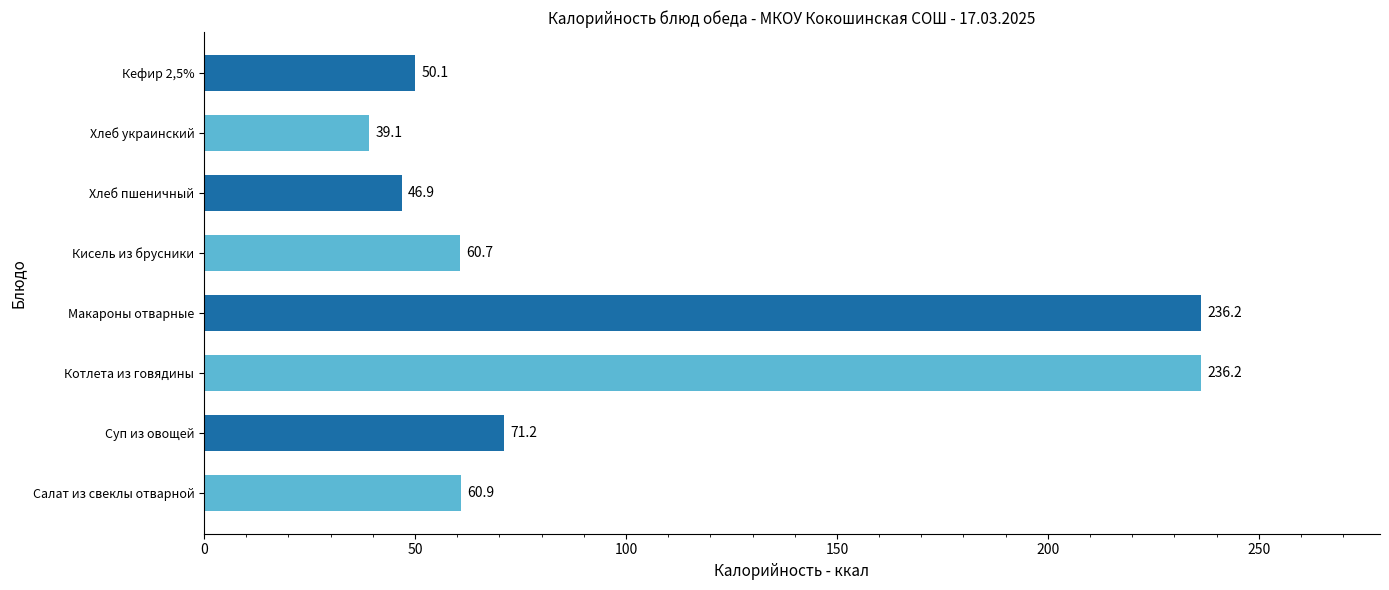

Reading bottom to top, what are all the values shown in this chart?

60.9	71.2	236.2	236.2	60.7	46.9	39.1	50.1